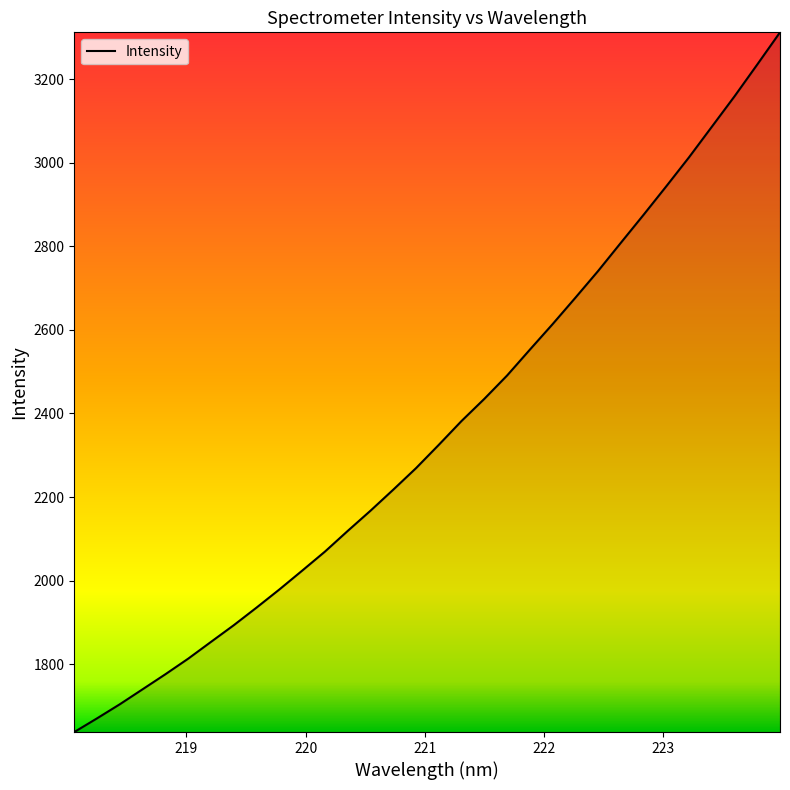

What is the greatest value displayed?

3312.5